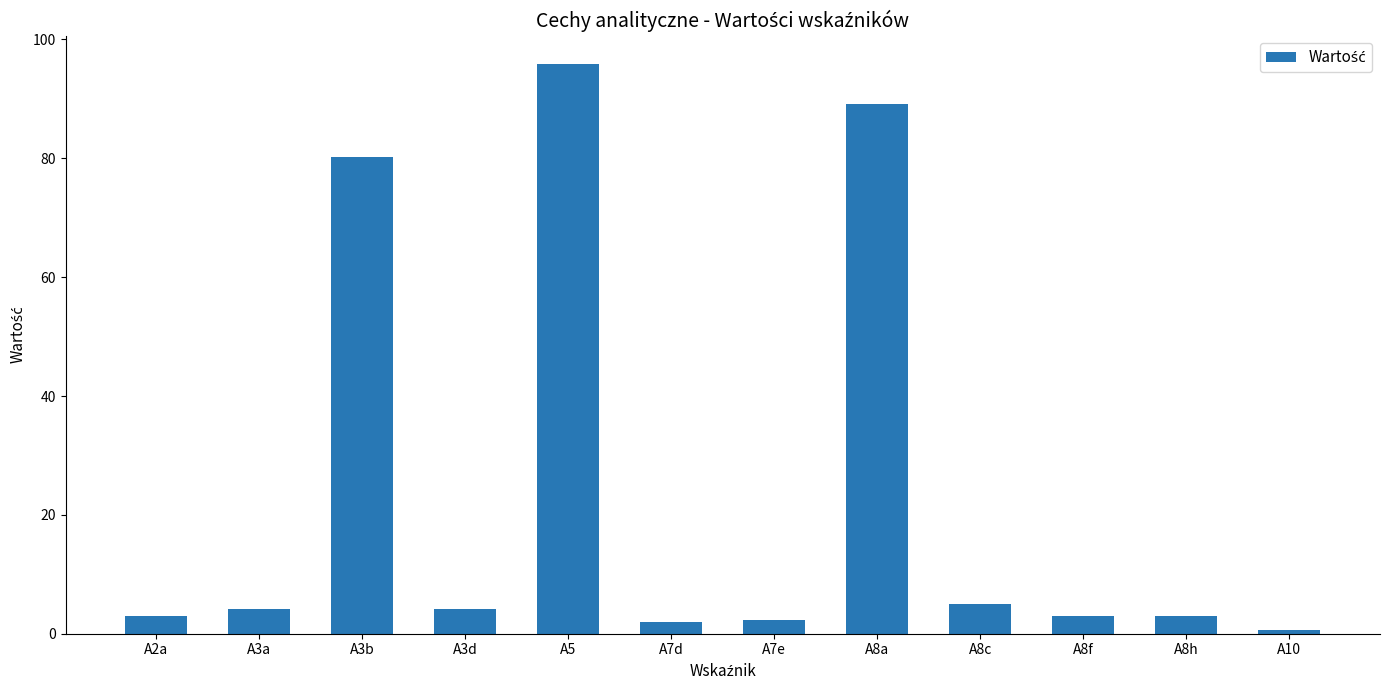

Are the bars grouped side by side (vs. stacked)?

No